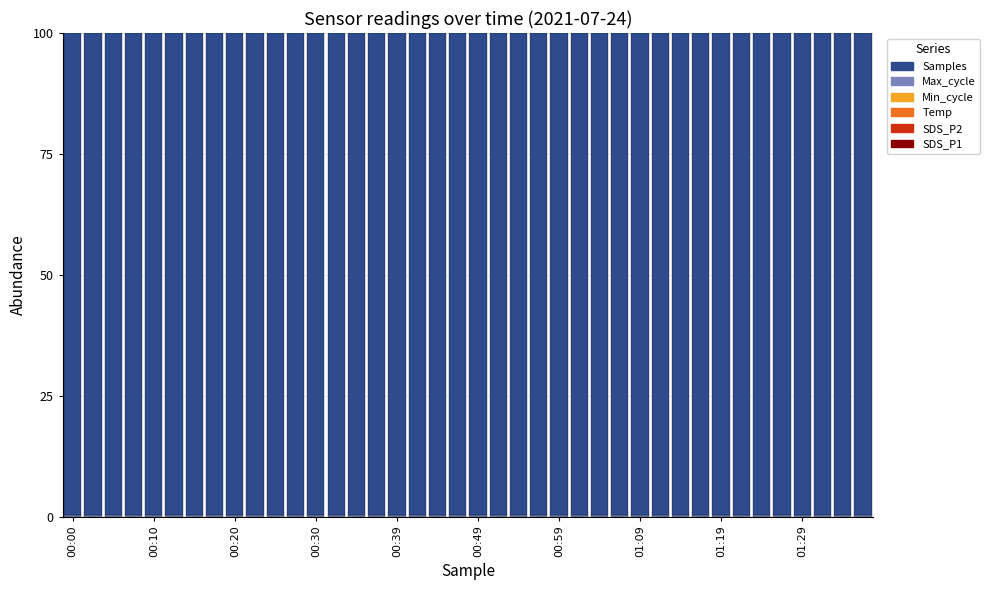

How many series are shown in this chart?

6